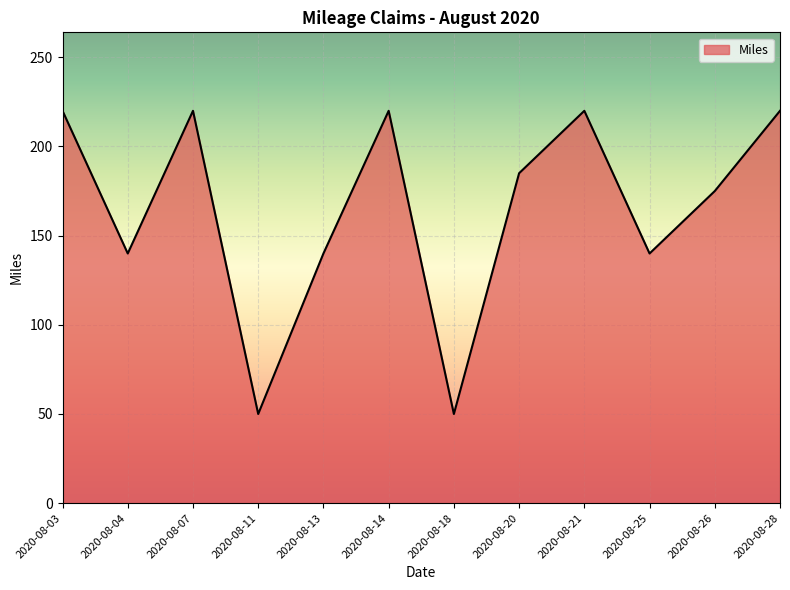

What is the maximum value shown in the chart?

220